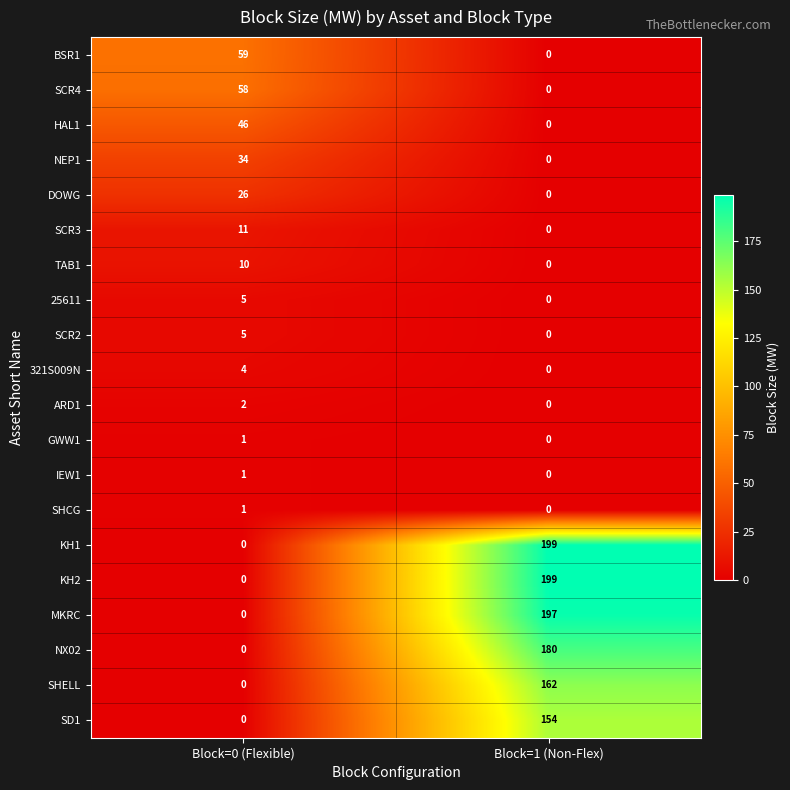

Rank the categories by SCR3 value from lowest to highest.

Block=1 (Non-Flex), Block=0 (Flexible)